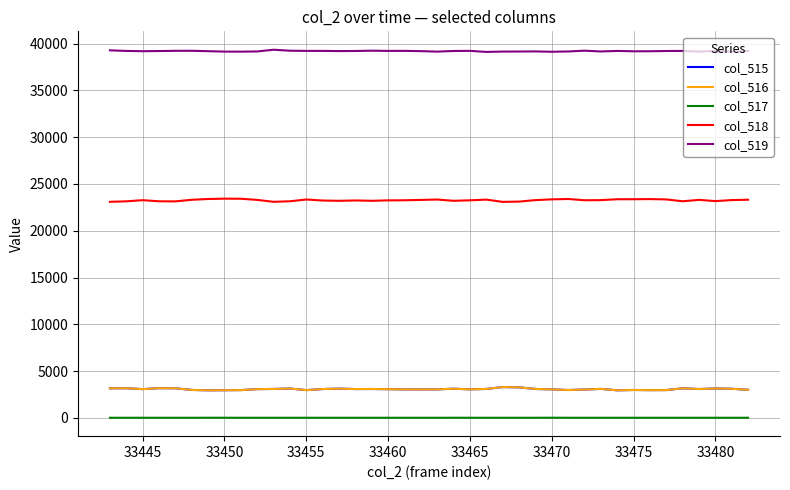

What is the highest value of the col_519 series?

39359